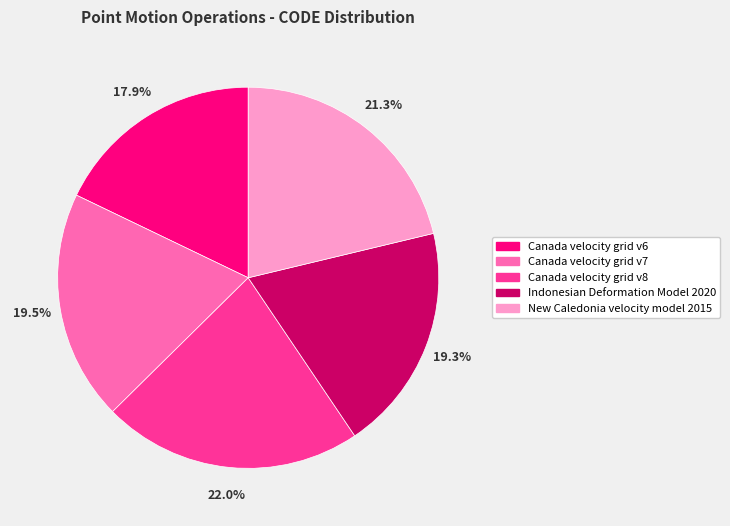

The Indonesian Deformation Model 2020 slice represents 19% of the pie. True or false?

True